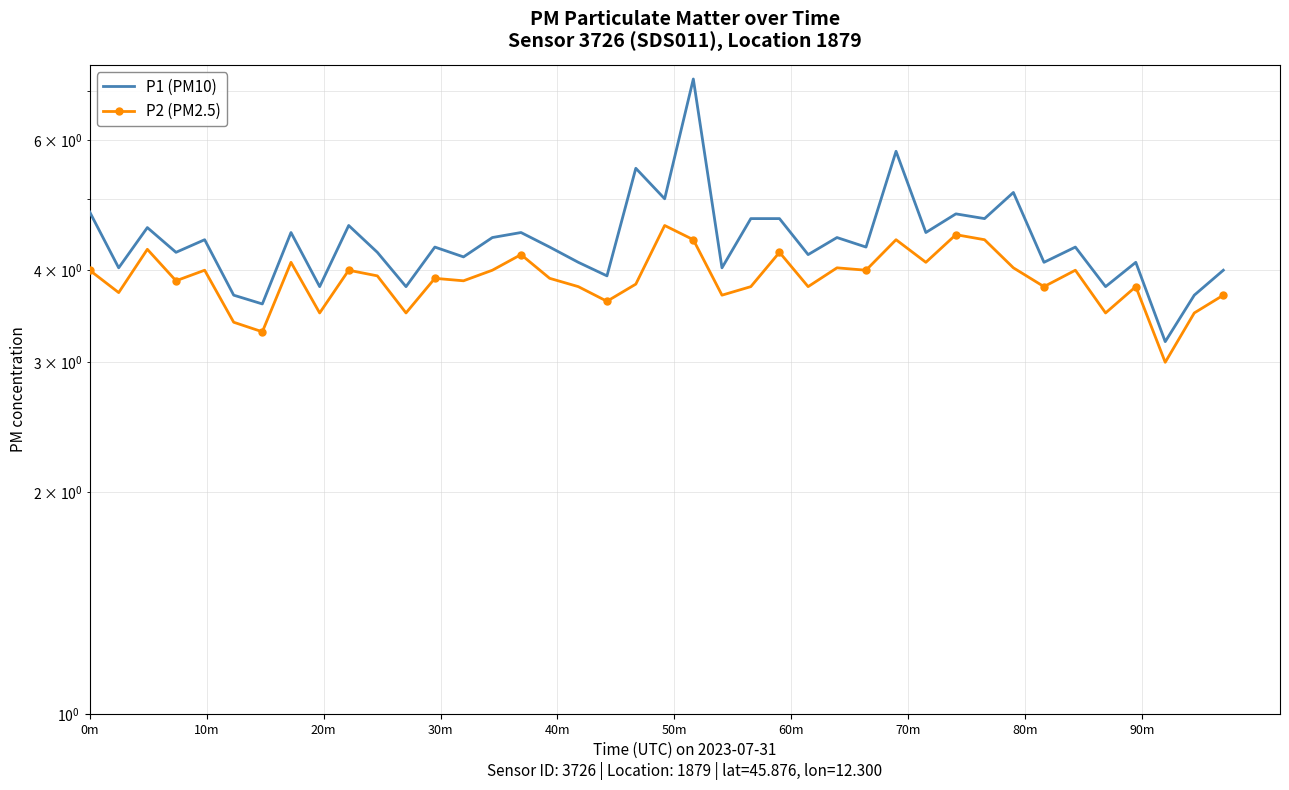

The P1 (PM10) series shows 4.8 at 0m. True or false?

True